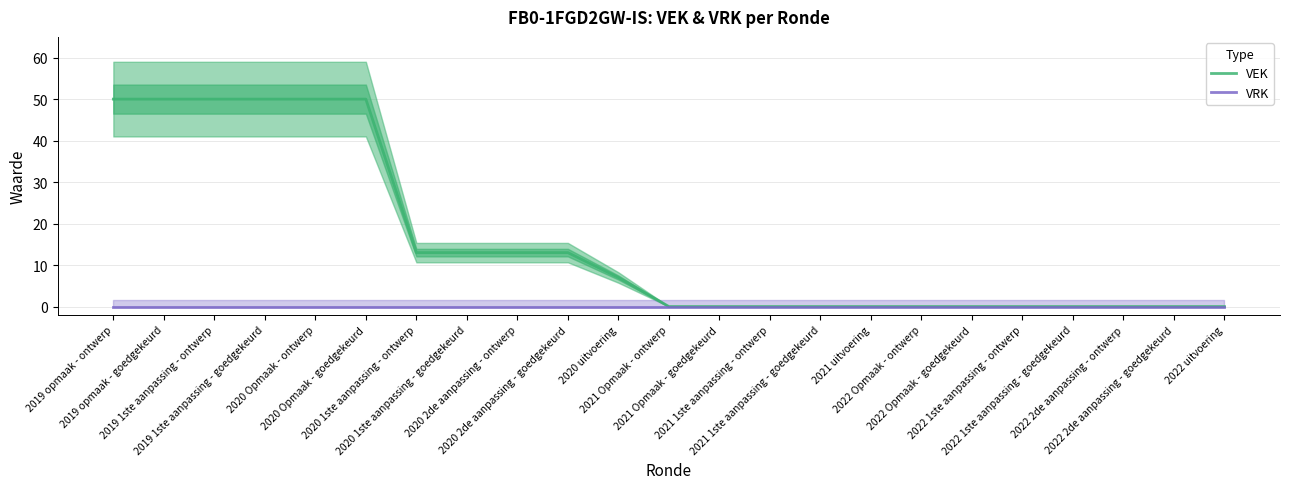

The value of VEK at 2020 1ste aanpassing - ontwerp is 18. True or false?

False